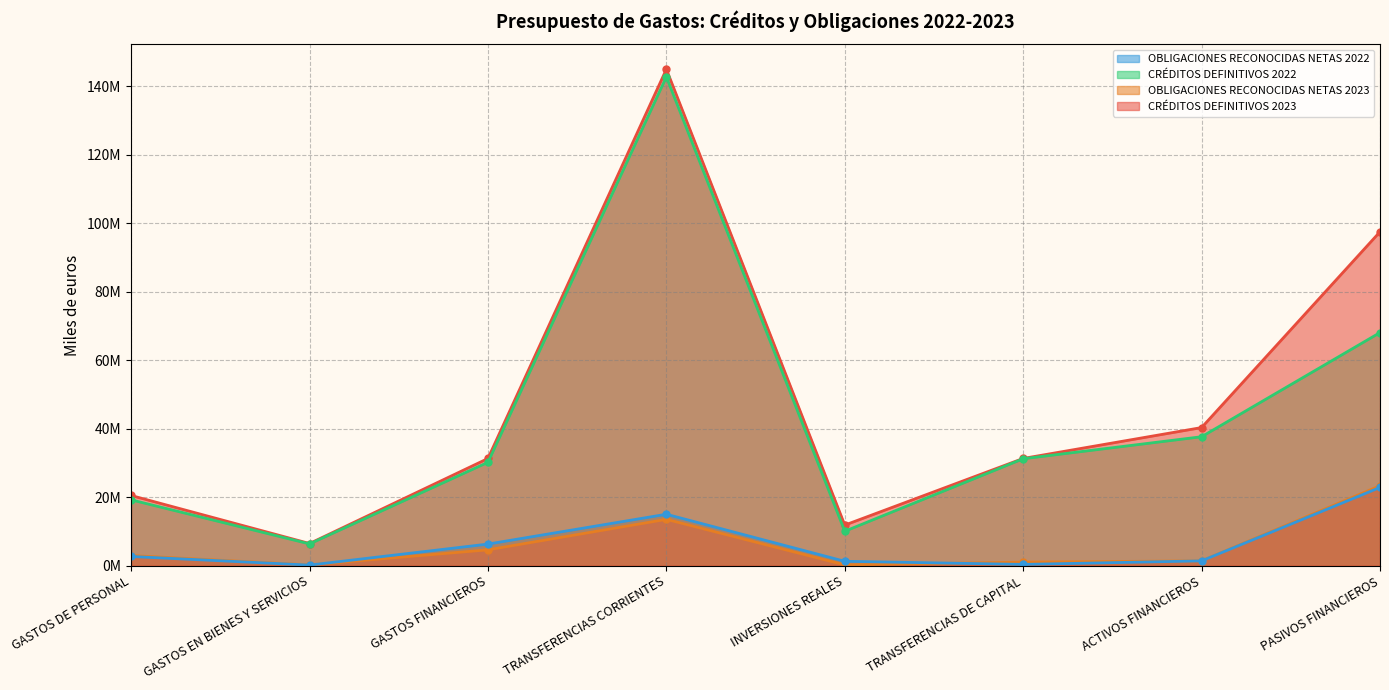

In OBLIGACIONES RECONOCIDAS NETAS 2022, how many points are lower than both neighbors (excluding endpoints)?

2